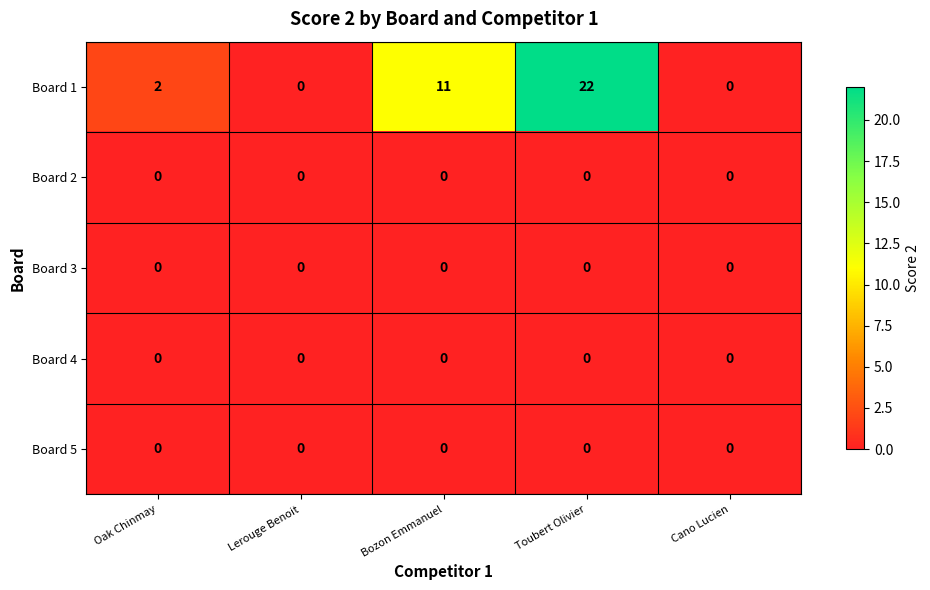

Which series has the largest total across all categories?

Board 1